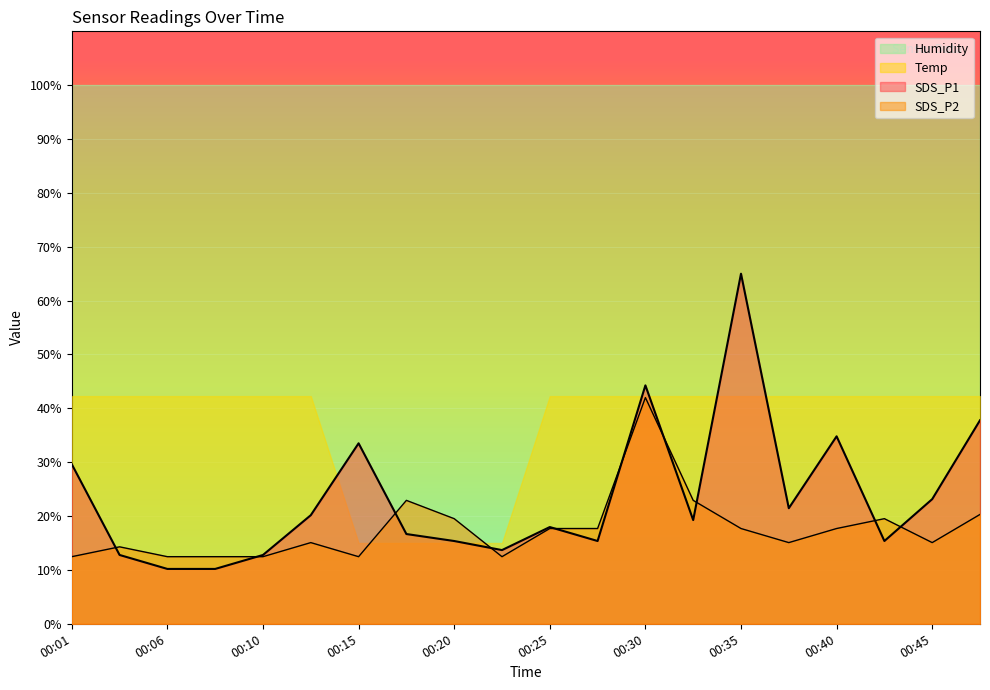

True or false: SDS_P1 has more than 0 interior local peaks.

True